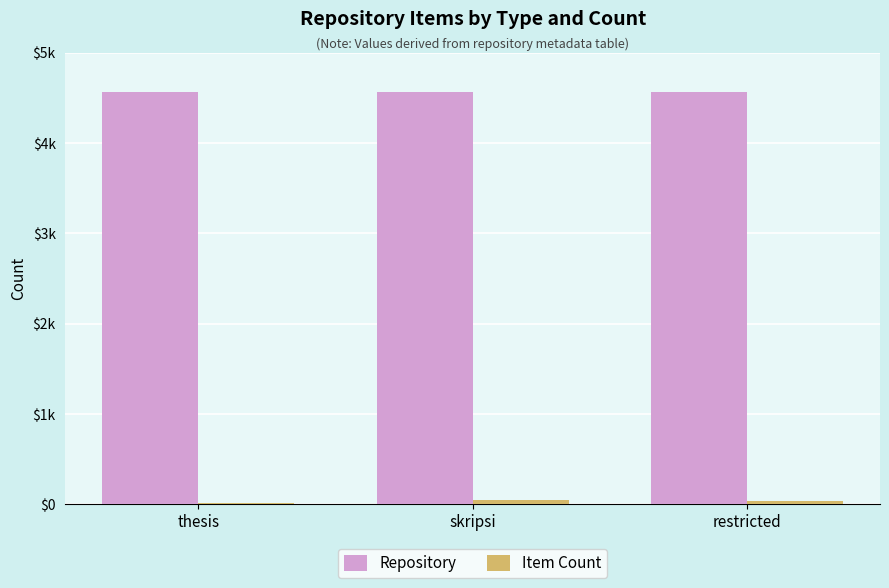

Are the bars grouped side by side (vs. stacked)?

Yes